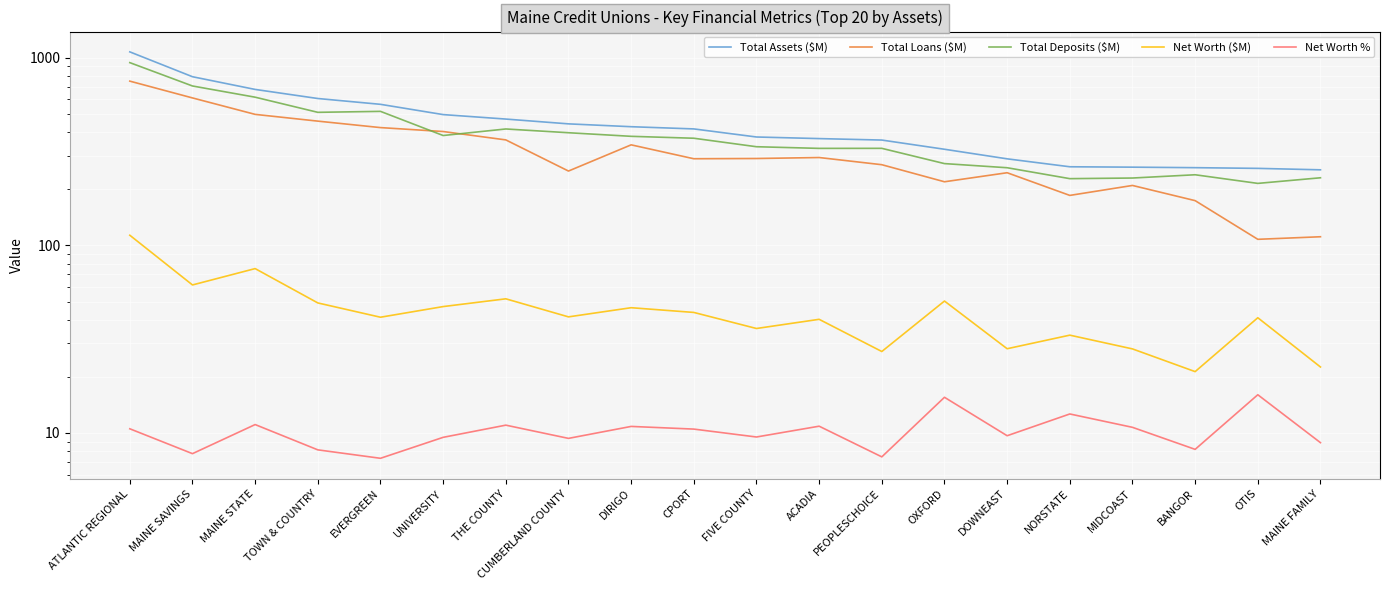

At which label does Total Assets ($M) first exceed 417?

ATLANTIC REGIONAL